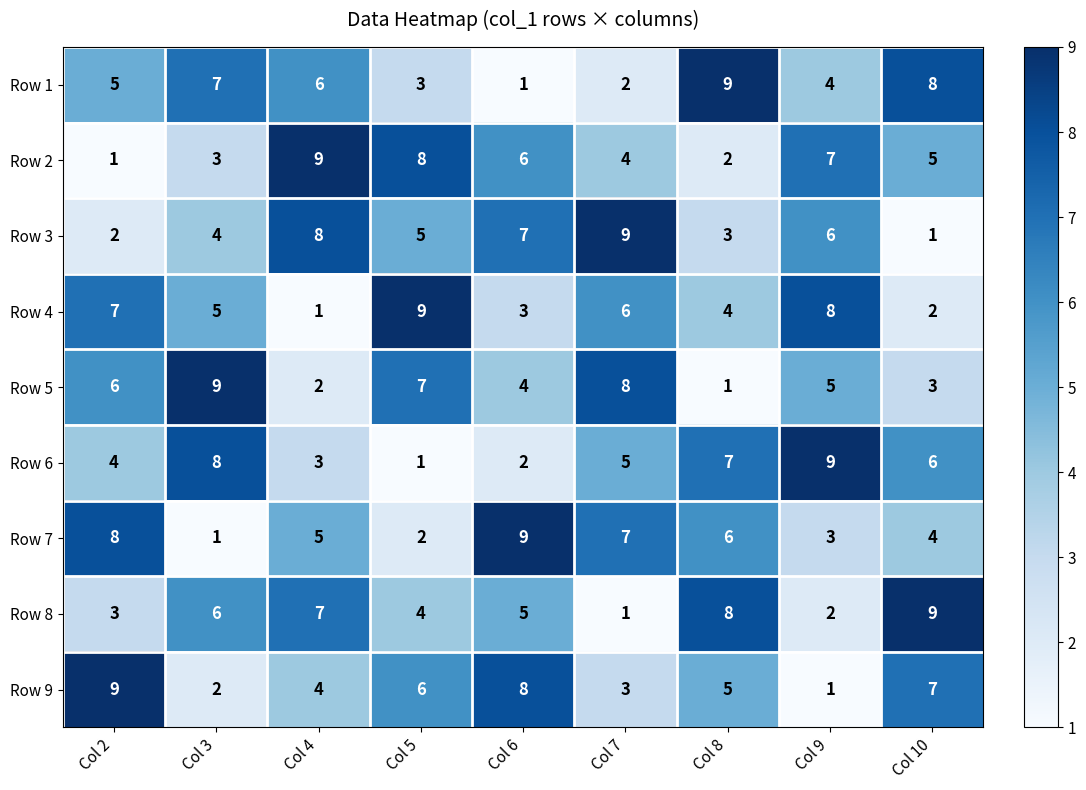

What is the difference between the maximum and minimum values in the Row 7 series?

8